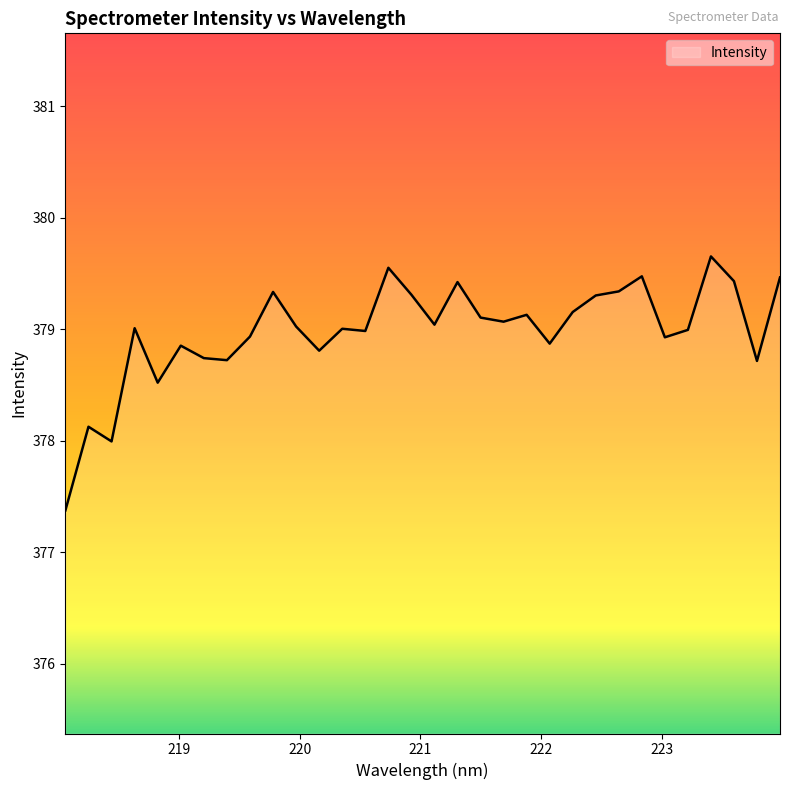

What is the maximum value shown in the chart?

379.7